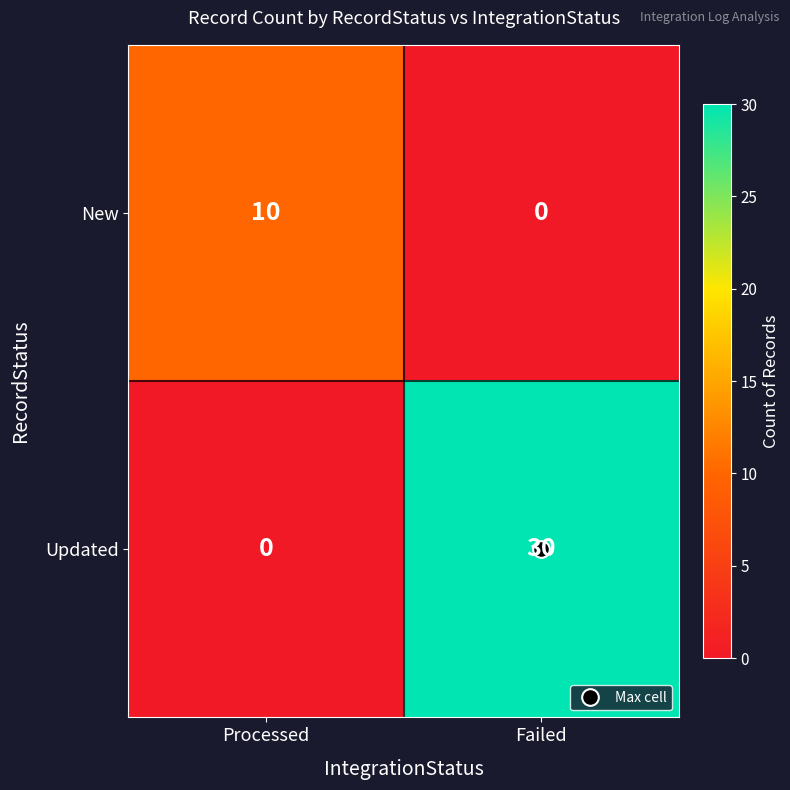

The value of New at Failed is 0. True or false?

True